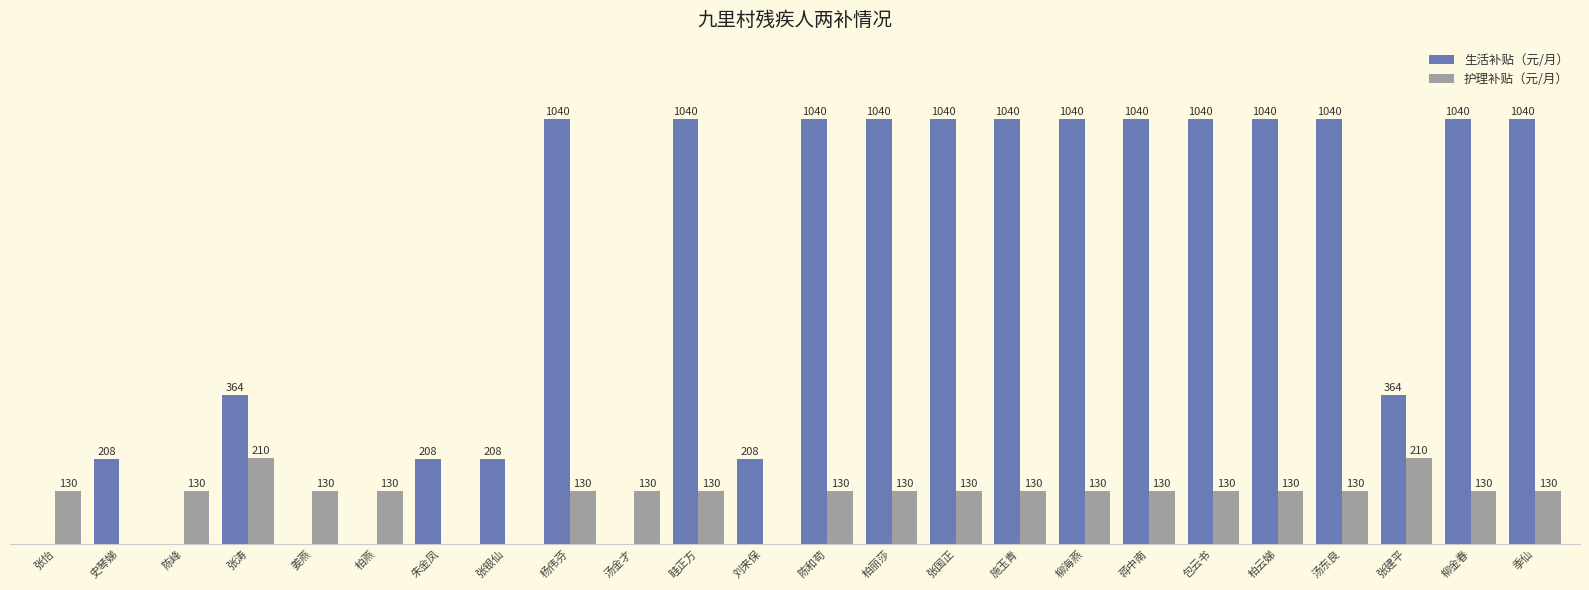

Between 柏燕 and 季仙, which series saw the biggest shift?

生活补贴（元/月）